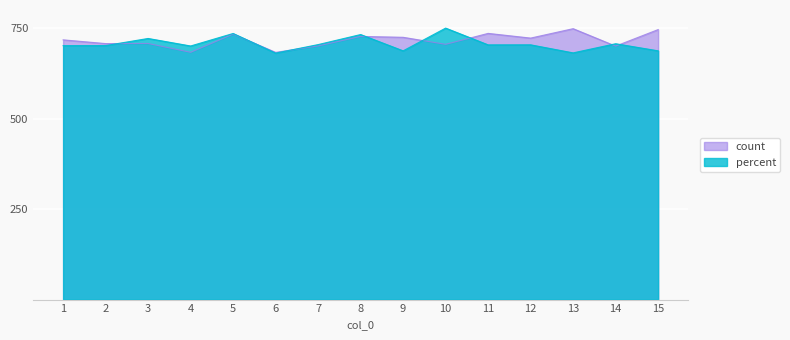

Which series has the widest spread of values?

percent